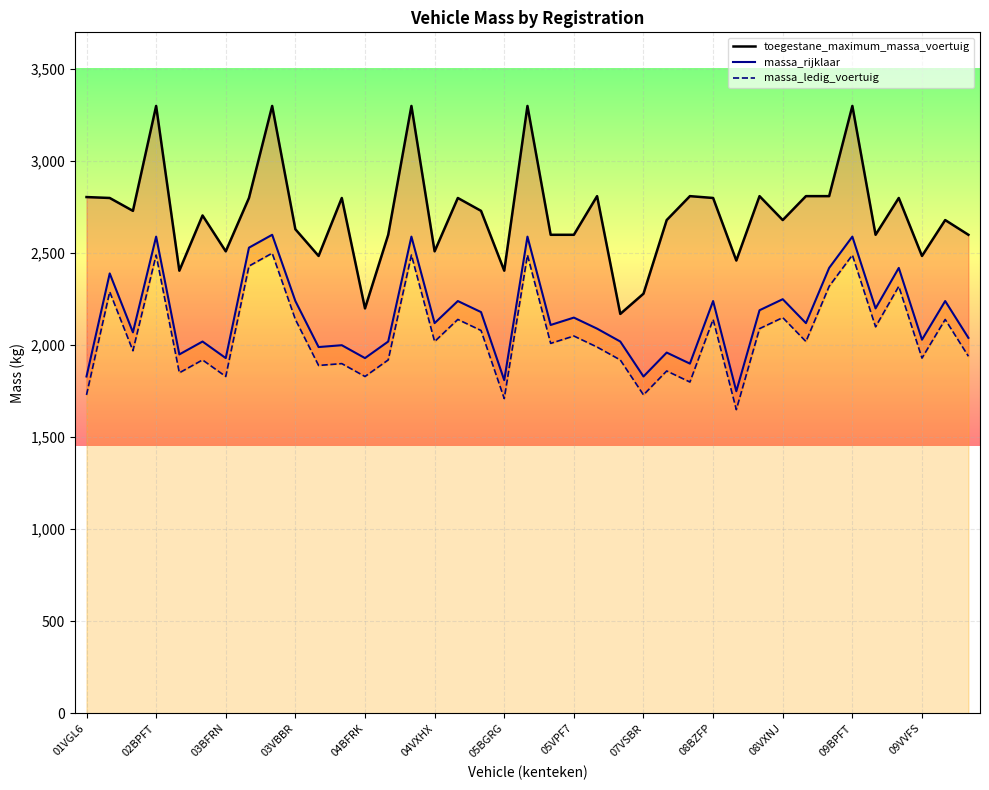

What is the average value of the toegestane_maximum_massa_voertuig series?

2715